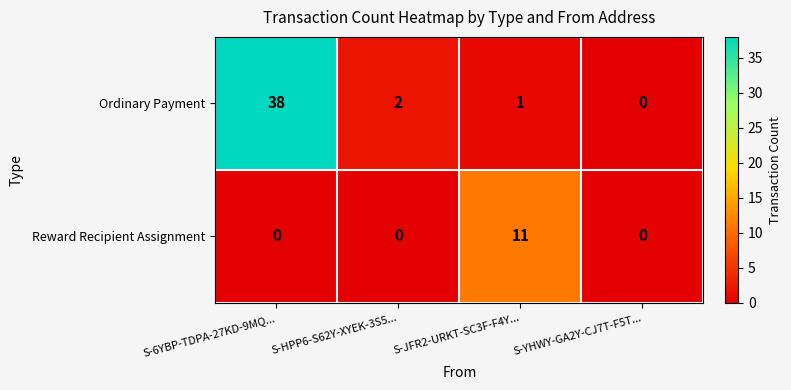

What is the sum of the Reward Recipient Assignment values at S-HPP6-S62Y-XYEK-3S5... and S-JFR2-URKT-SC3F-F4Y...?

11